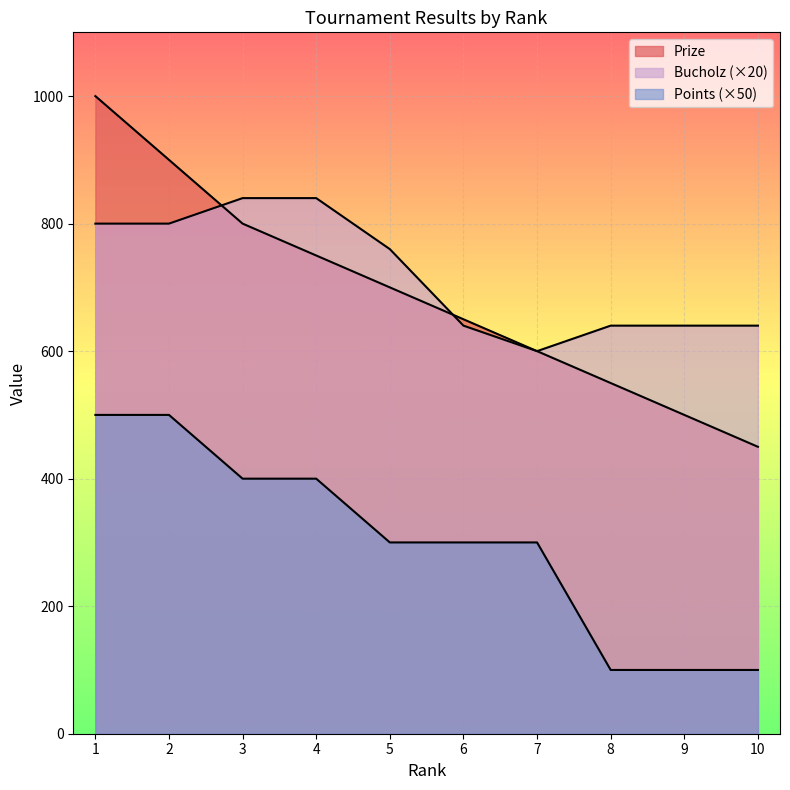

At which label does Prize reach its minimum?

10